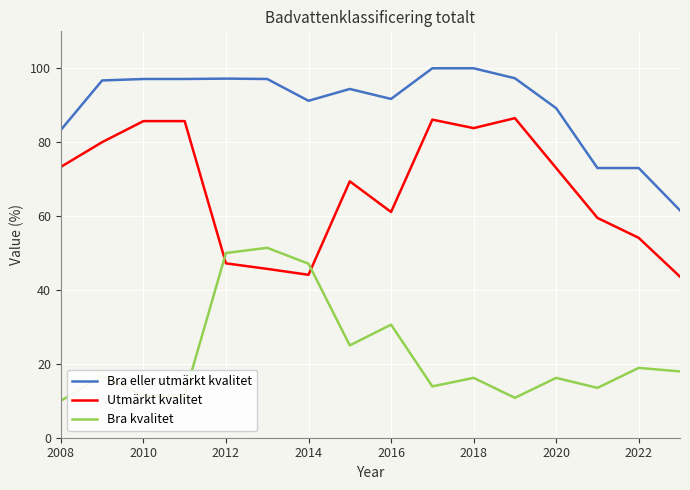

What is the difference between the maximum and minimum values in the Bra eller utmärkt kvalitet series?

38.5